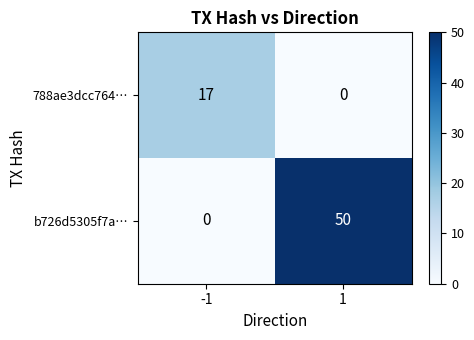

What is the total value across all series at -1?

17